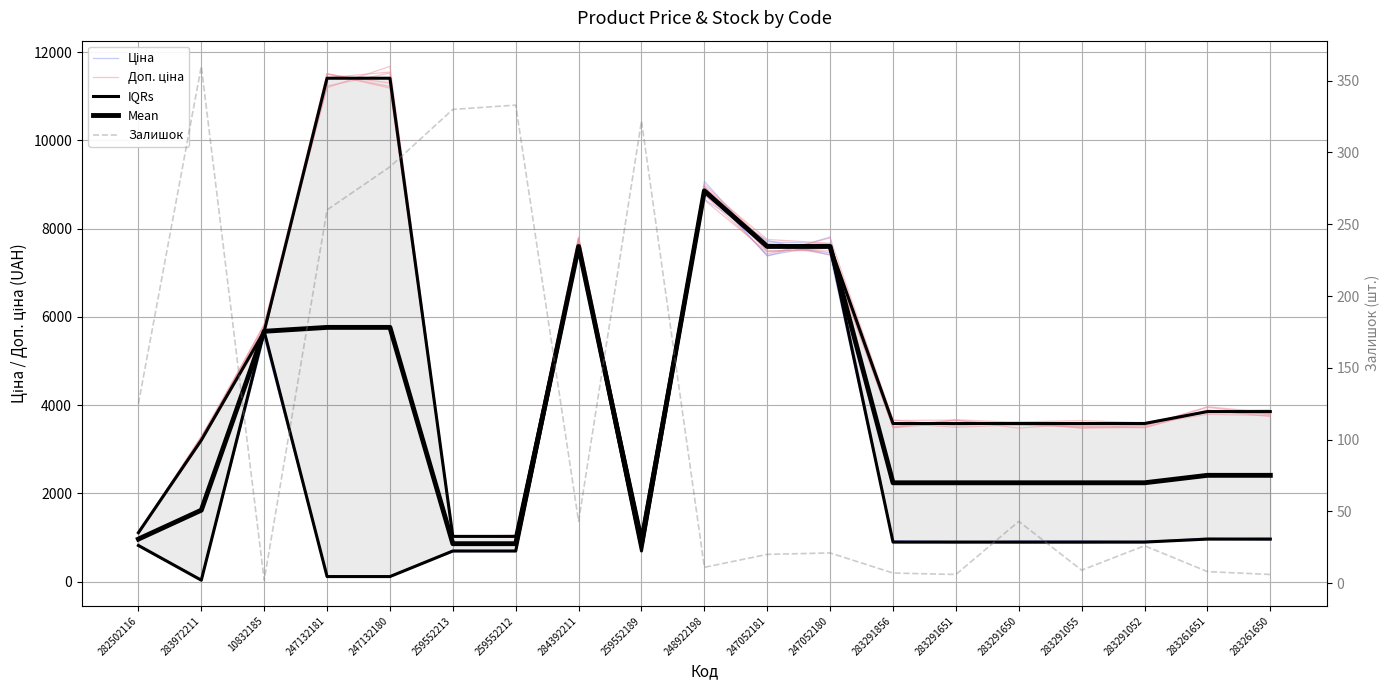

Reading left to right, transcribe all the data shown in this chart.

Ціна: 812.3	32.9	5752.8	114.8	111.7	679.4	675.3	7763.4	697.9	8967.2	7378.0	7810.7	913.8	880.4	878.8	878.9	885.4	964.9	959.6
Доп. ціна: 1118.0	3276.4	5777.2	11195.4	11678.7	1027.0	1043.5	7777.1	1013.4	8649.4	7472.5	7563.3	3652.0	3661.2	3477.6	3585.9	3565.8	3789.8	3766.1
IQRs: 1109.2	3205.0	5673.8	11410.0	11410.0	1024.6	1024.6	7596.5	1024.6	8856.7	7596.5	7596.5	3583.6	3583.6	3583.6	3583.6	3583.6	3854.0	3854.0
Mean: 963.8	1618.5	5673.8	5762.1	5762.1	859.2	859.2	7596.5	859.2	8856.7	7596.5	7596.5	2239.8	2239.8	2239.8	2239.8	2239.8	2408.8	2408.8
Залишок: 125.0	360.0	2.0	260.0	290.0	330.0	333.0	43.0	322.0	11.0	20.0	21.0	7.0	6.0	43.0	9.0	26.0	8.0	6.0